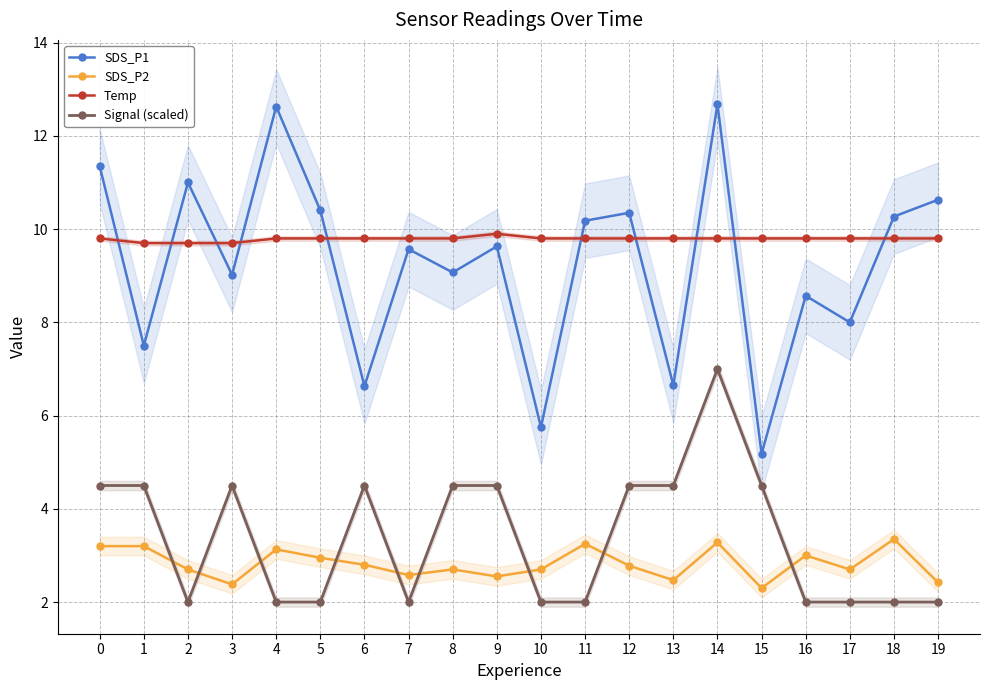

What are all the series names shown in the legend?

SDS_P1, SDS_P2, Temp, Signal (scaled)